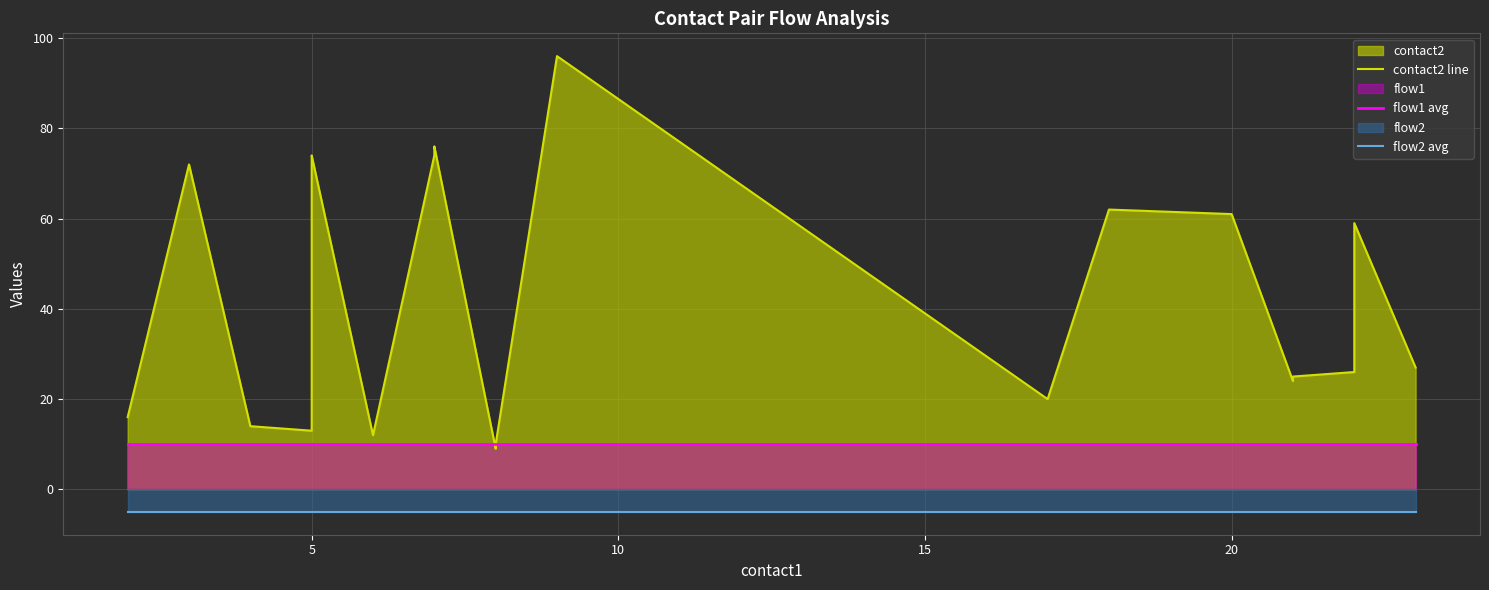

Between 15 and 10, which series saw the biggest shift?

contact2 line